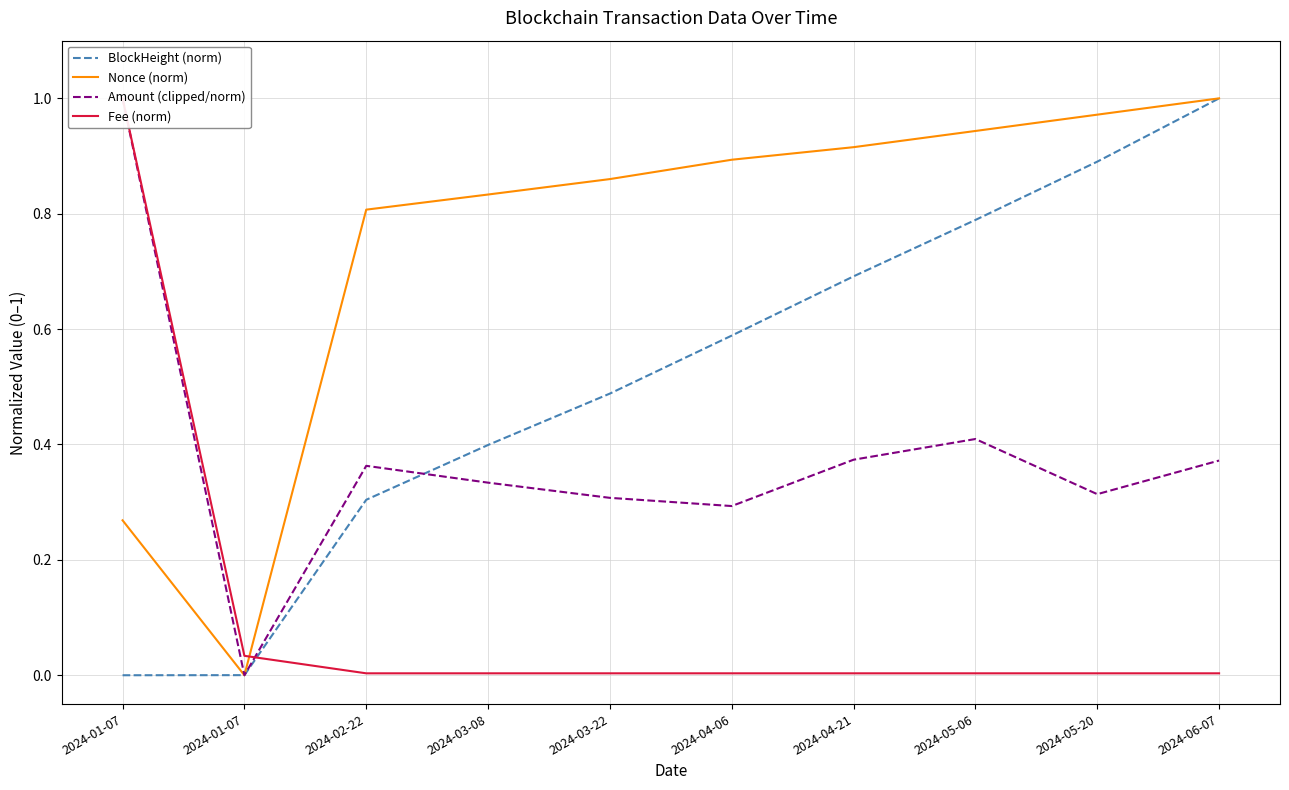

How many distinct data groups are displayed?

4